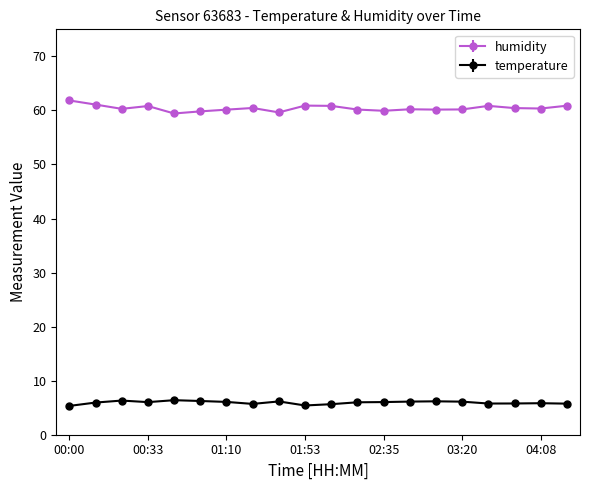

What is the maximum value for temperature?

6.4